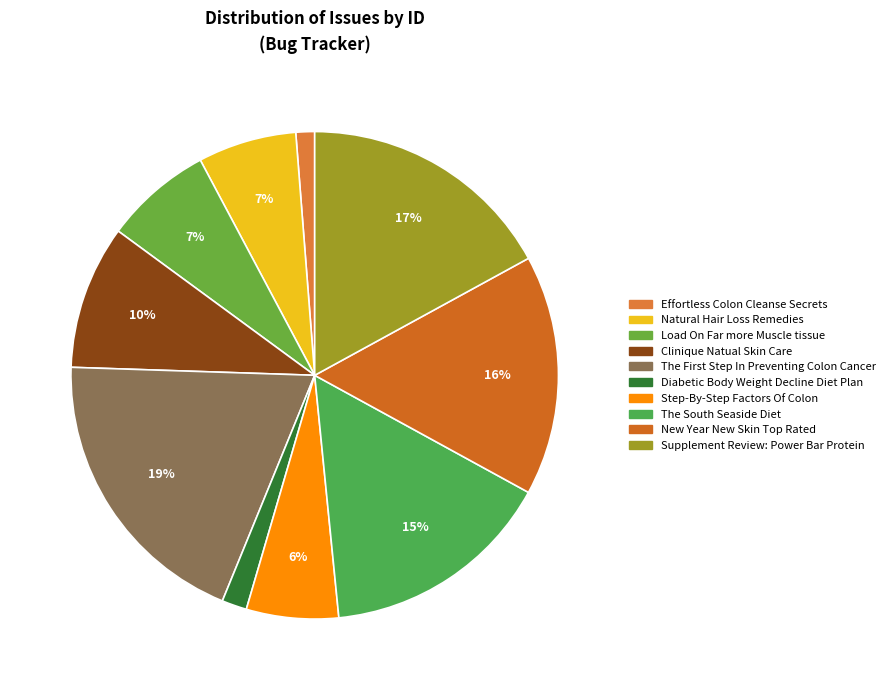

What percentage is the Supplement Review: Power Bar Protein slice, to the nearest percent?

17%